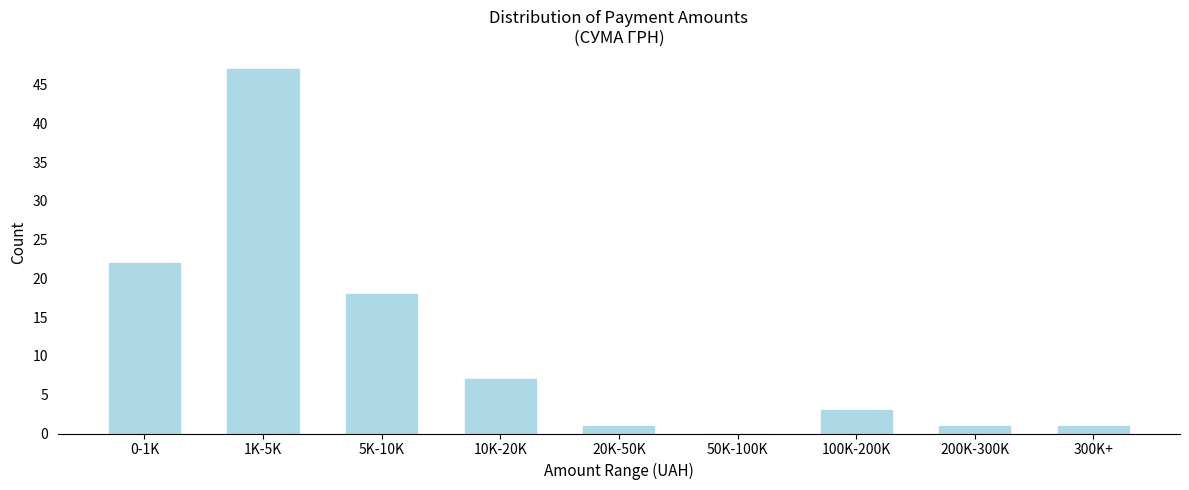

Reading left to right, transcribe all the data shown in this chart.

0-1K=22	1K-5K=47	5K-10K=18	10K-20K=7	20K-50K=1	50K-100K=0	100K-200K=3	200K-300K=1	300K+=1